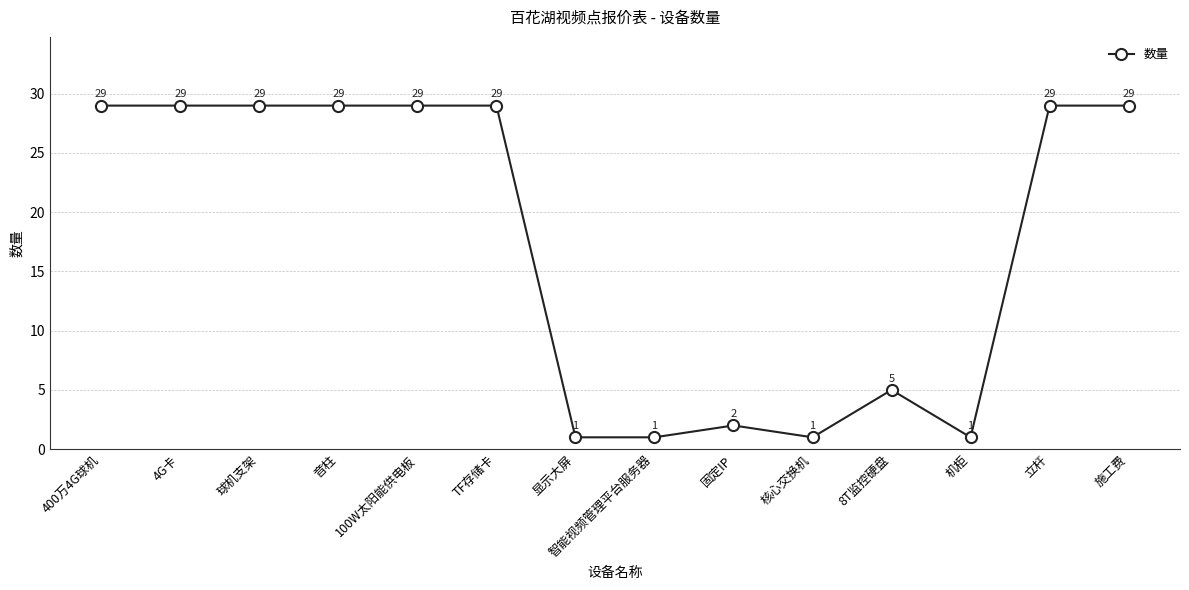

What is the sum of all values?

243